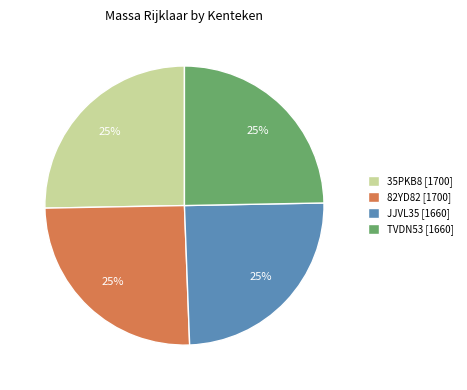

Approximately how many times larger is the value at 82YD82 [1700] compared to JJVL35 [1660]?

1.0